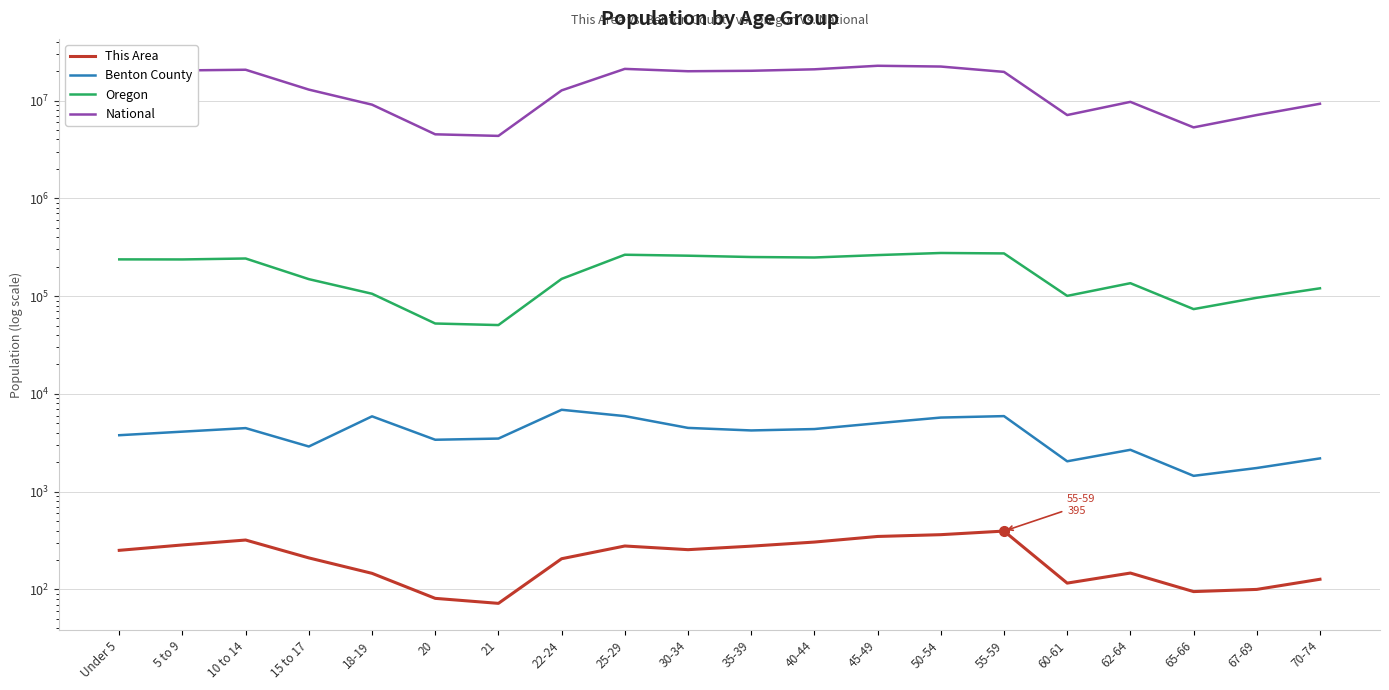

True or false: This Area and Oregon cross at least once.

False